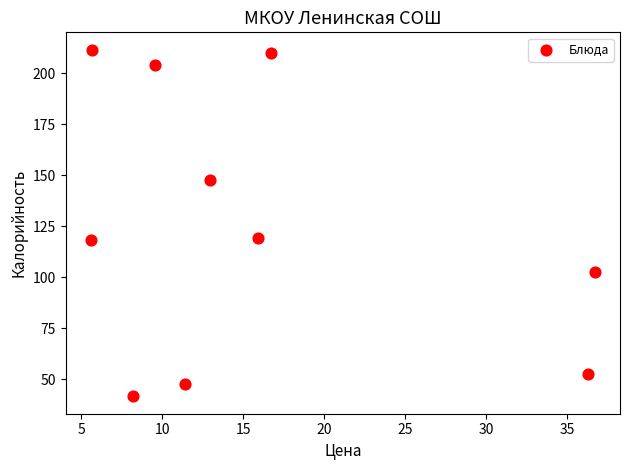

What is the range of Y values (max minus min)?

169.9